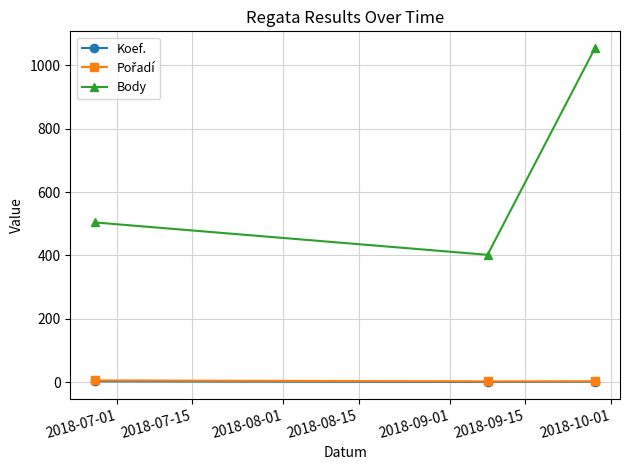

Which series has the largest total across all categories?

Body